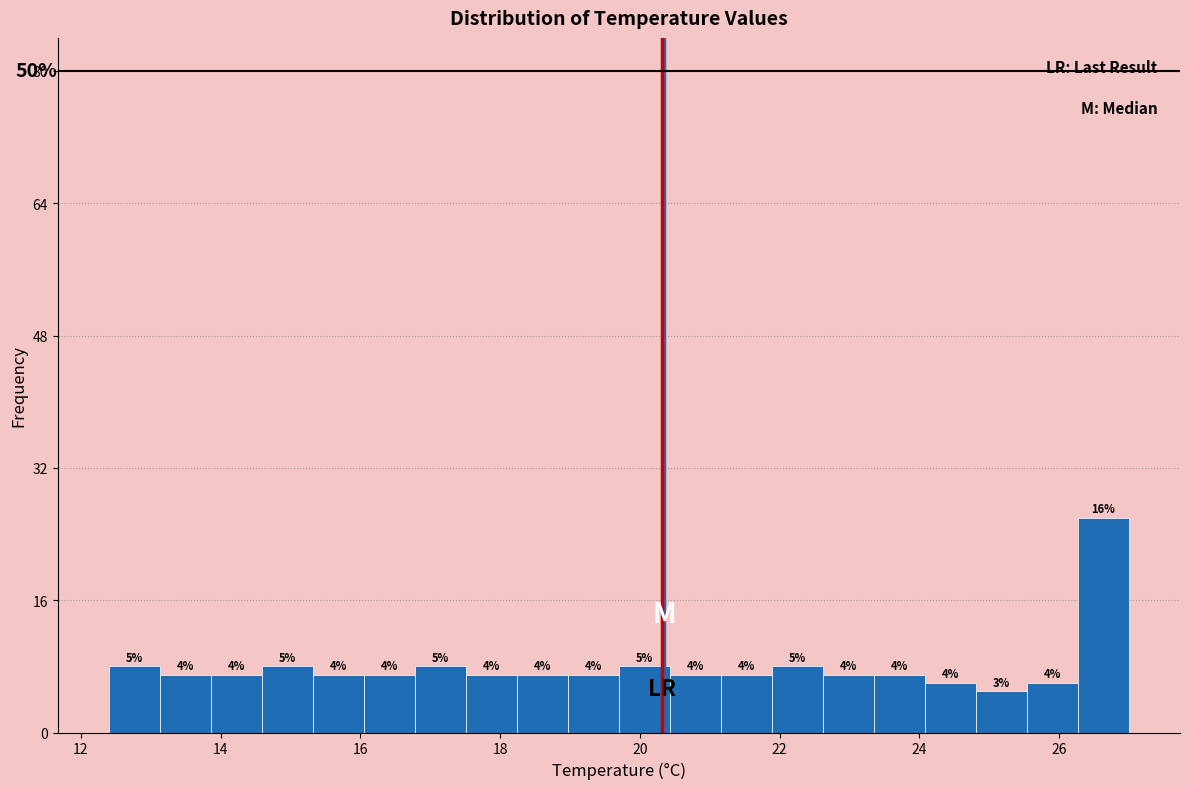

Read against the x-axis, roughly where is the centre of the tallest bar?

26.6